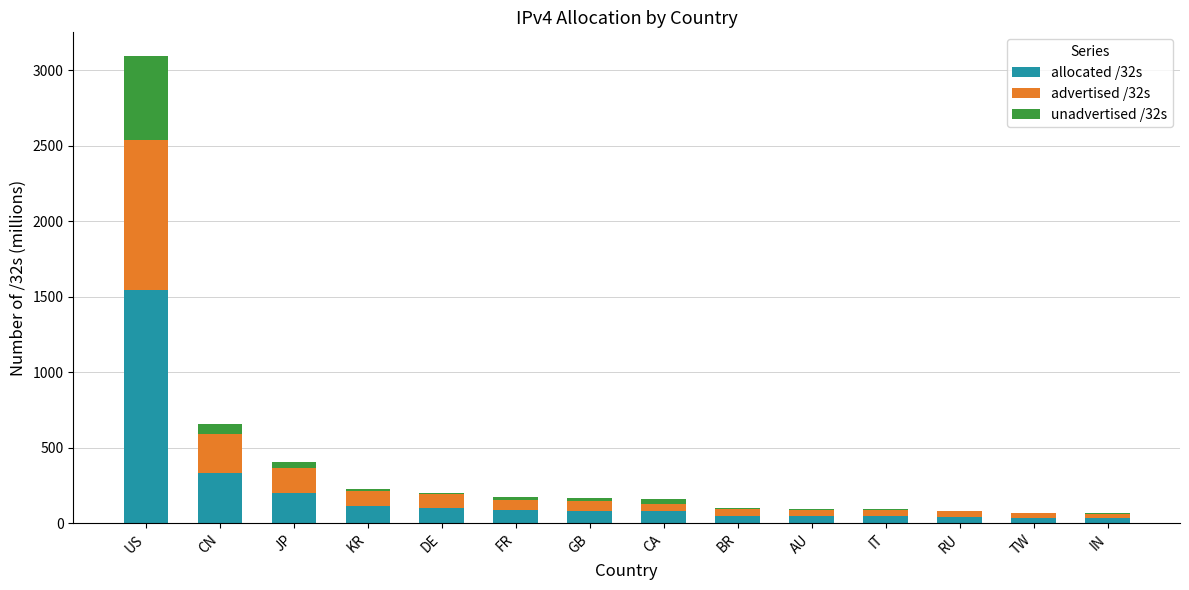

At which category is the sum across all series the highest?

US